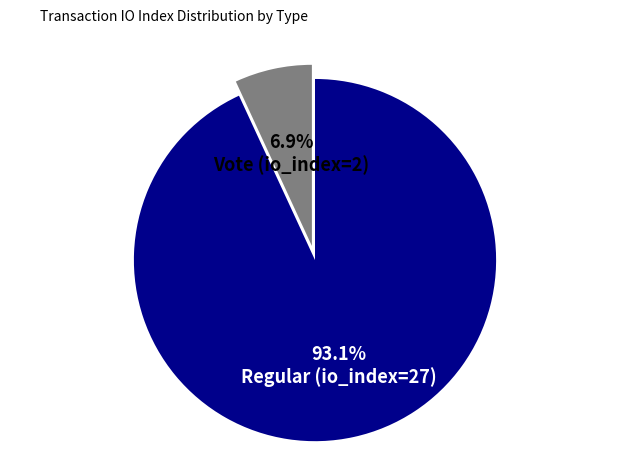

What percentage is the Vote (io_index=2) slice, to the nearest percent?

7%